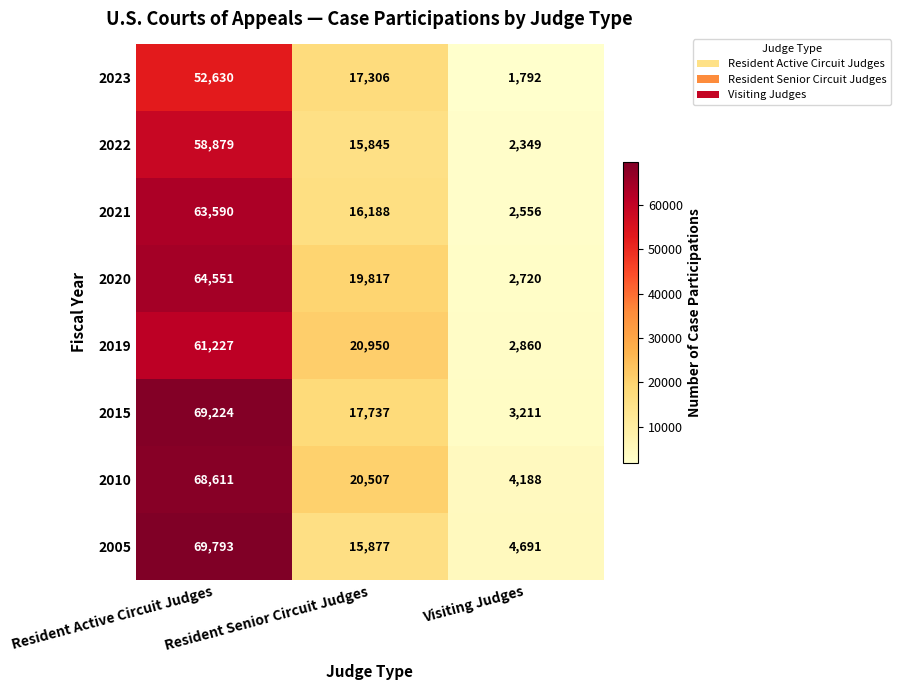

Which series changed the most between Resident Senior Circuit Judges and Visiting Judges?

2019